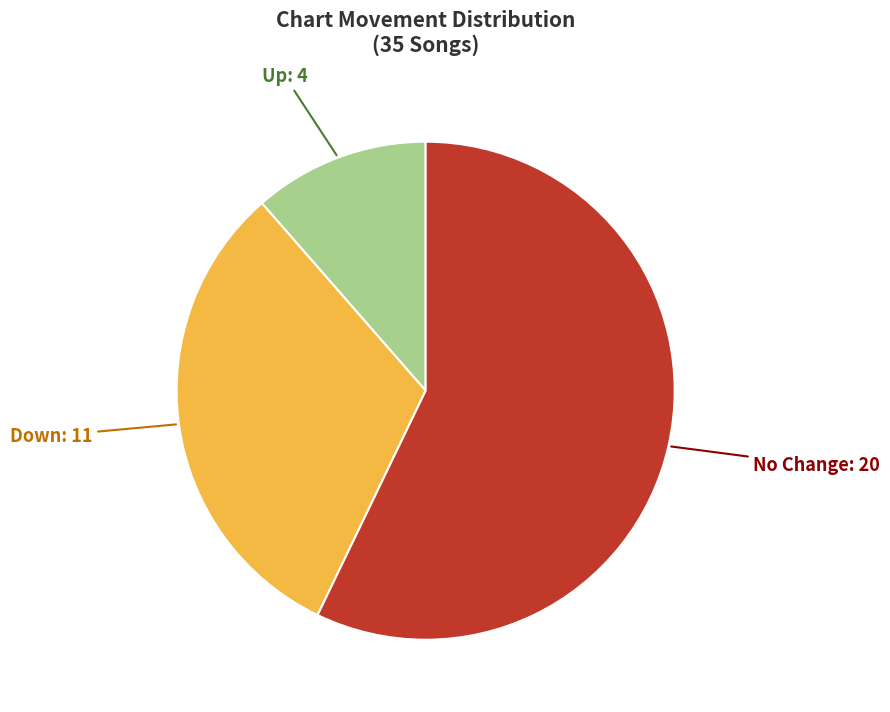

Does any single category account for the majority?

Yes